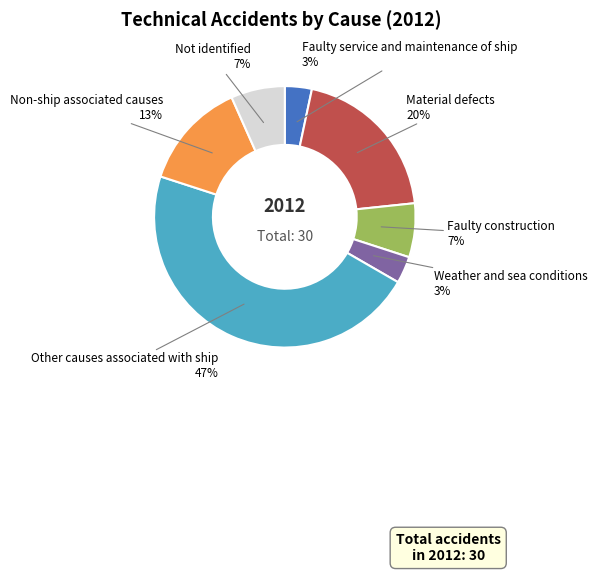

To the nearest percent, what is the average slice percentage?

14%